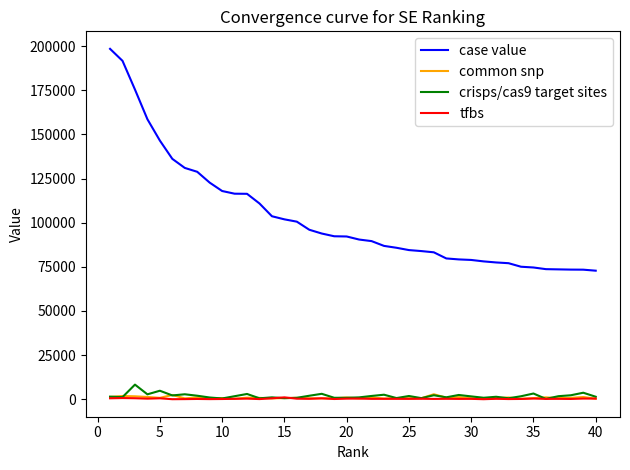

What is the highest value of the case value series?

198483.6